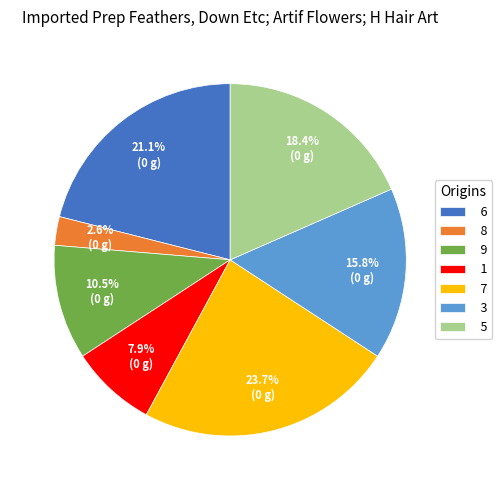

What is the largest slice in the pie chart?

7